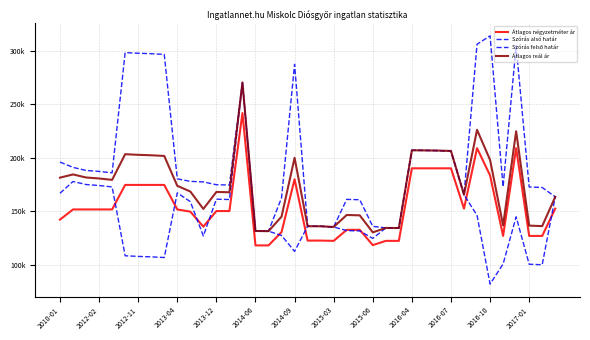

Does the chart display data point markers on the line(s)?

No